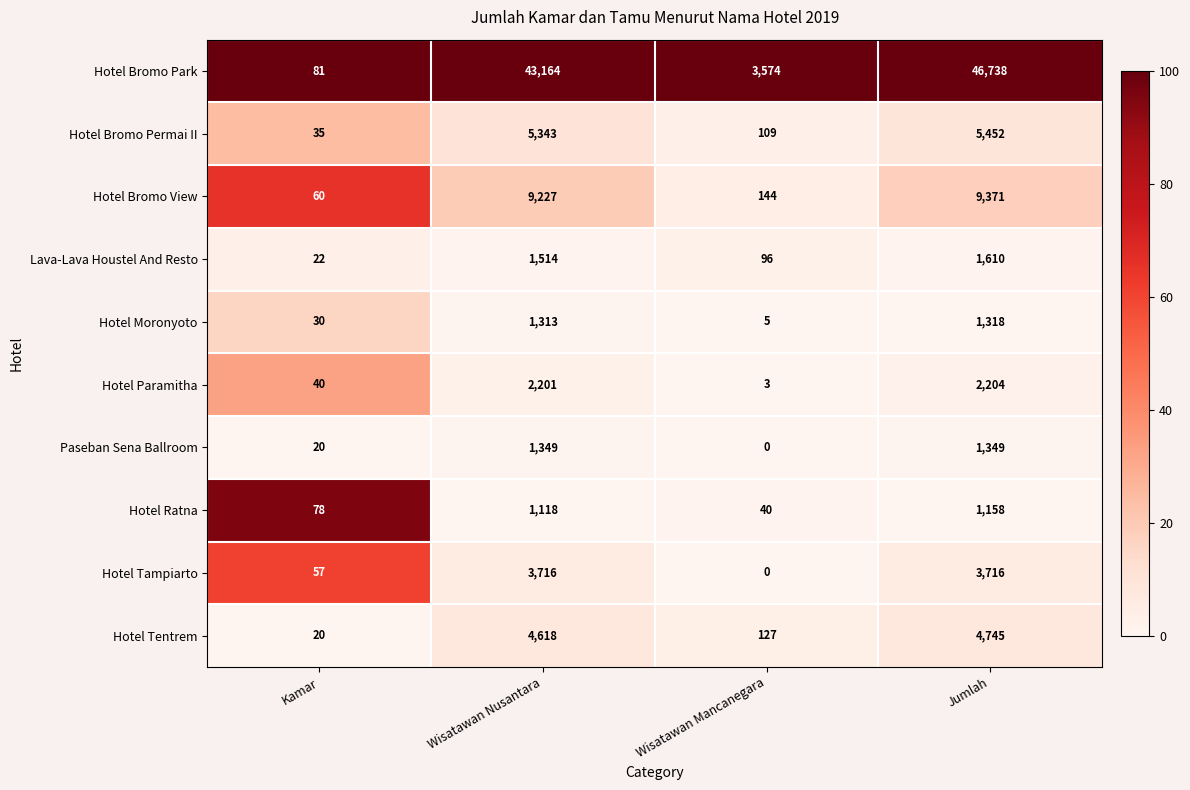

Which series has the widest spread of values?

Hotel Bromo Park